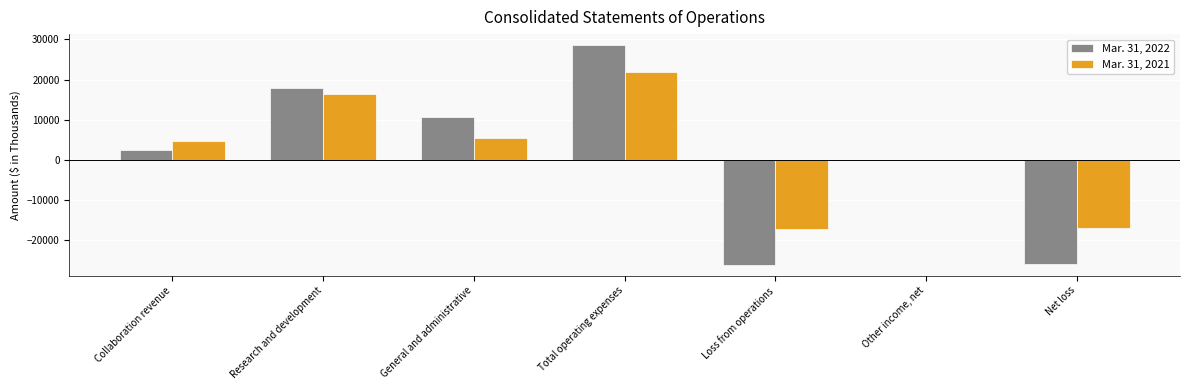

What value does the Mar. 31, 2021 series have at Research and development, to the nearest 50?

16350